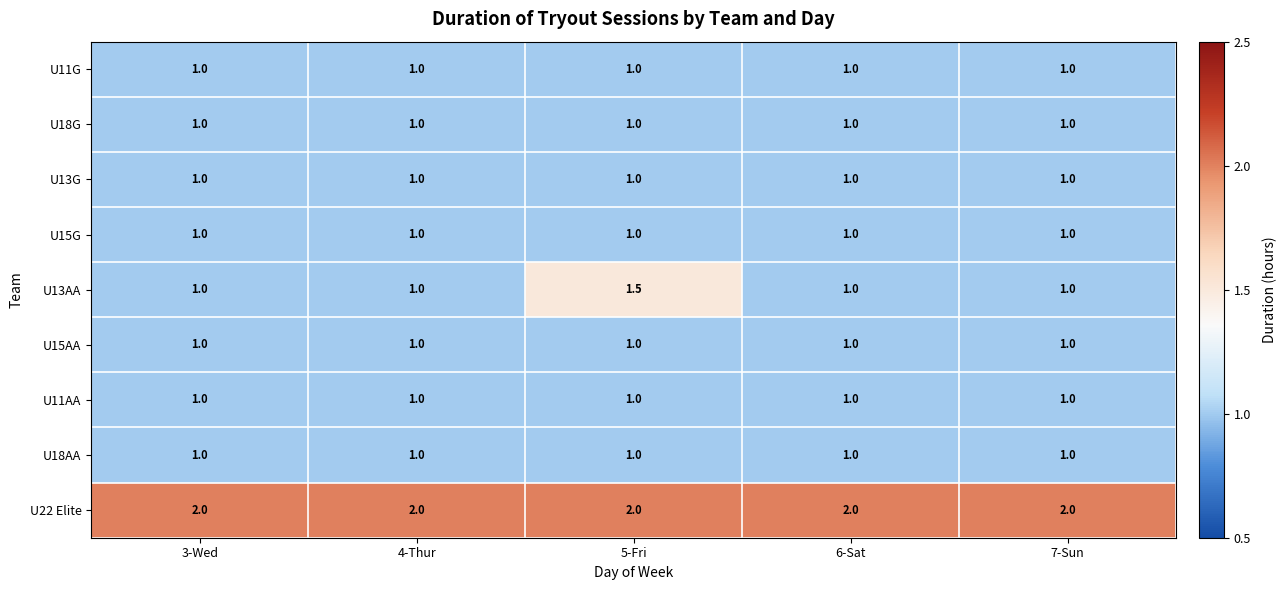

What is the difference between the highest and lowest values at 5-Fri?

1.0